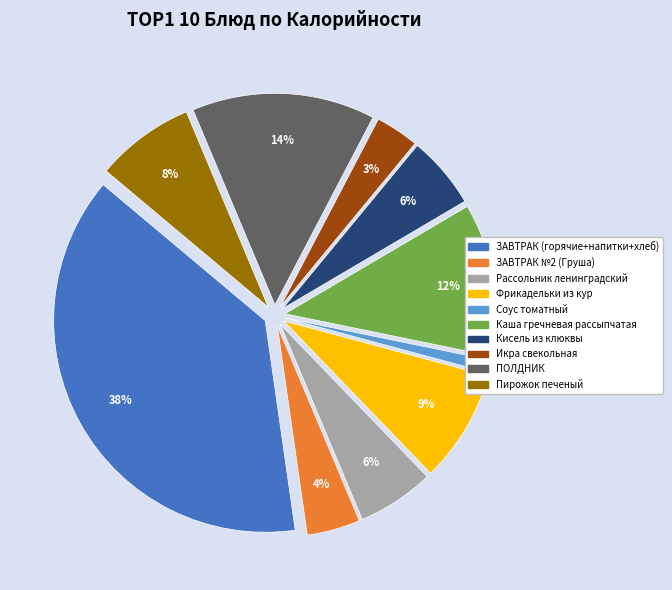

True or false: Каша гречневая рассыпчатая accounts for 2% of the total.

False